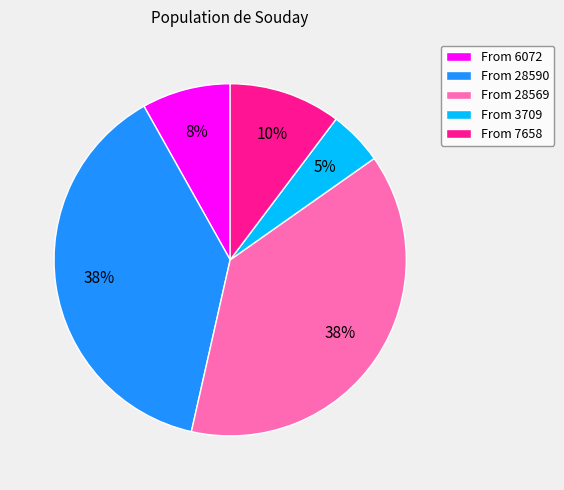

To the nearest percent, what is the average slice percentage?

20%